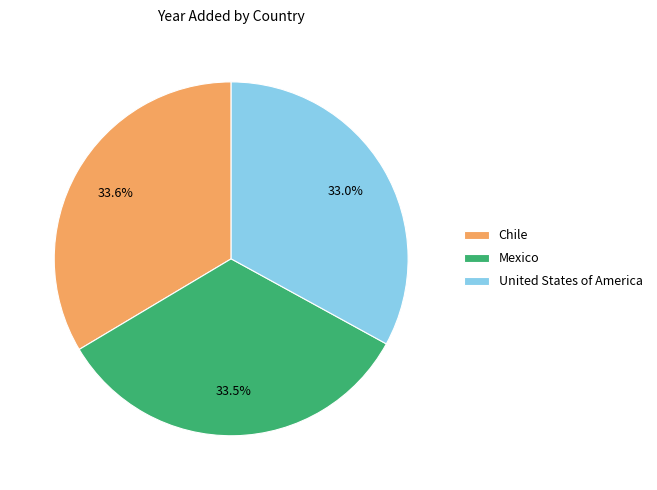

How many slices are in this pie chart?

3